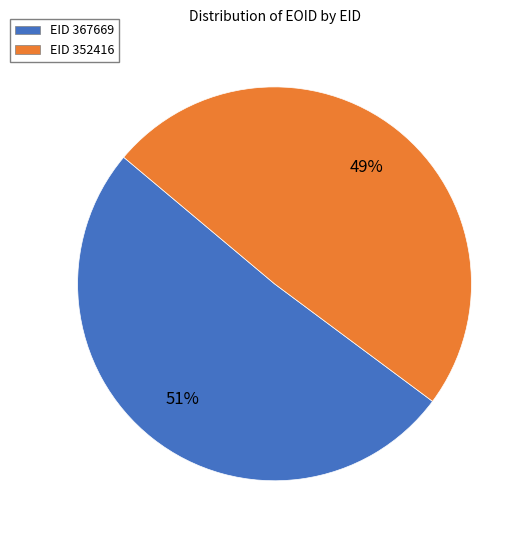

How many slices are in this pie chart?

2